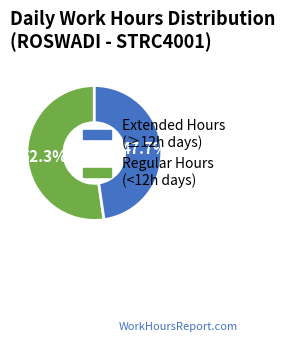

Is there a majority slice in this chart?

Yes